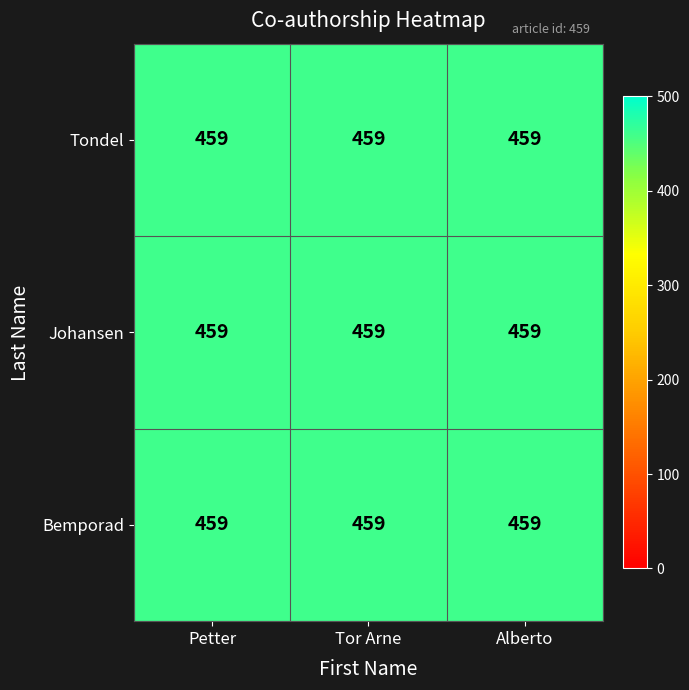

Count the Johansen values in the range 0 to 459.

3